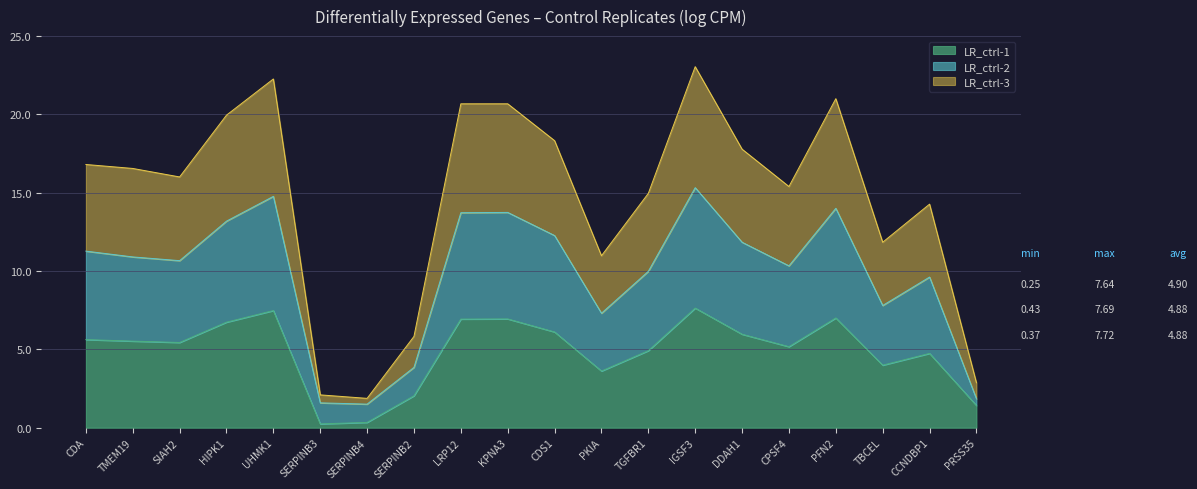

What is the maximum value for LR_ctrl-1?

7.6